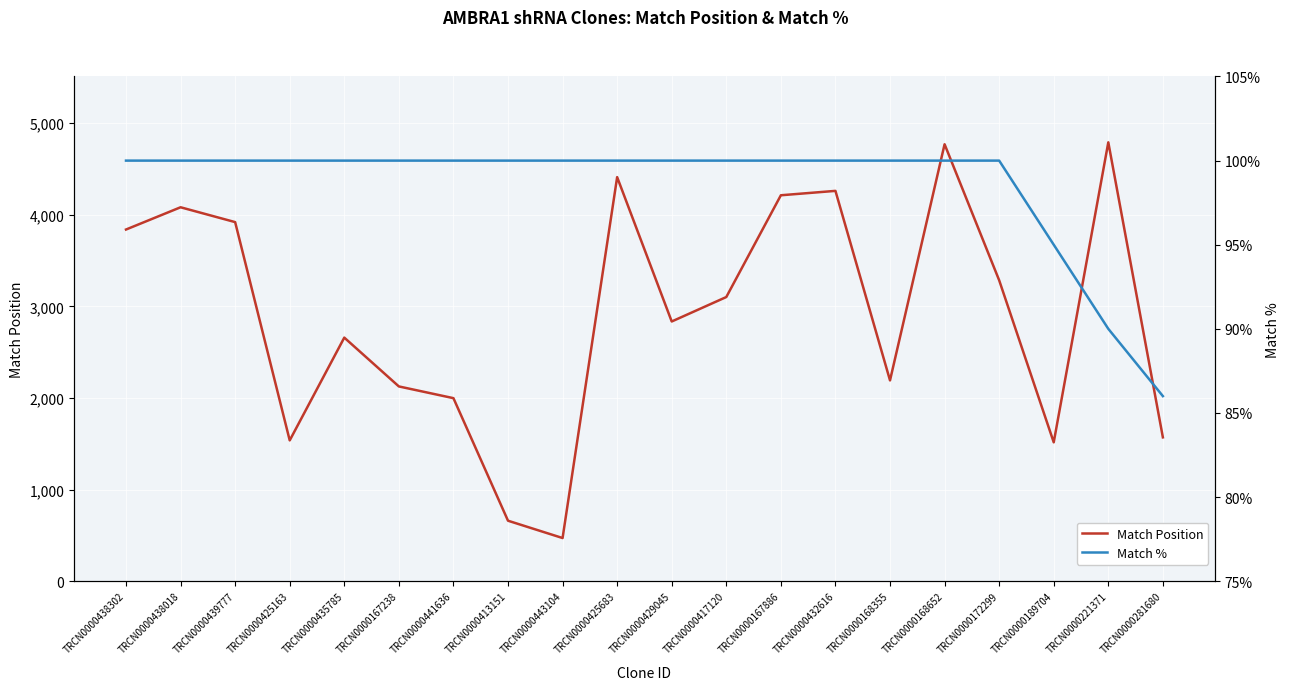

How many distinct data groups are displayed?

2